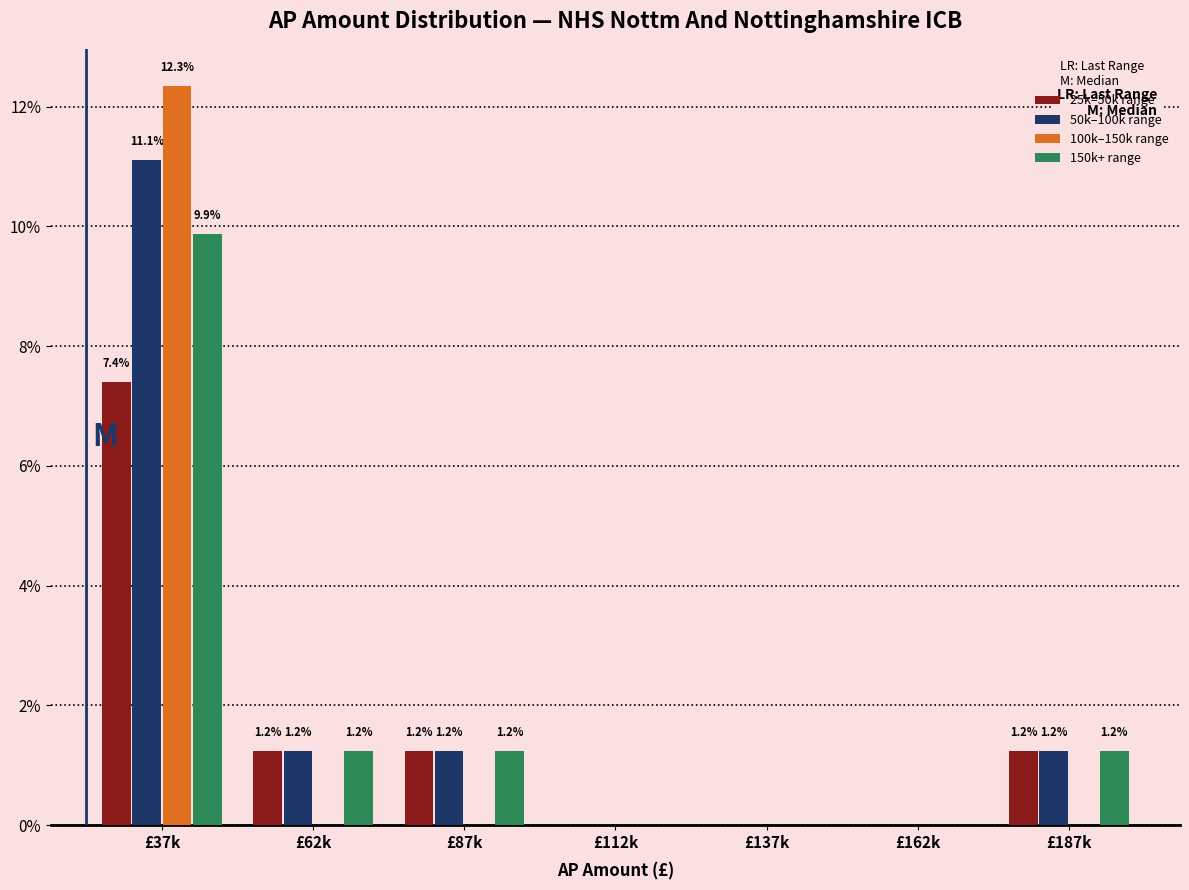

Reading left to right, transcribe all the data shown in this chart.

25k–50k range: £37k=7.4	£62k=1.2	£87k=1.2	£112k=0.0	£137k=0.0	£162k=0.0	£187k=1.2
50k–100k range: £37k=11.1	£62k=1.2	£87k=1.2	£112k=0.0	£137k=0.0	£162k=0.0	£187k=1.2
100k–150k range: £37k=12.3	£62k=0.0	£87k=0.0	£112k=0.0	£137k=0.0	£162k=0.0	£187k=0.0
150k+ range: £37k=9.9	£62k=1.2	£87k=1.2	£112k=0.0	£137k=0.0	£162k=0.0	£187k=1.2